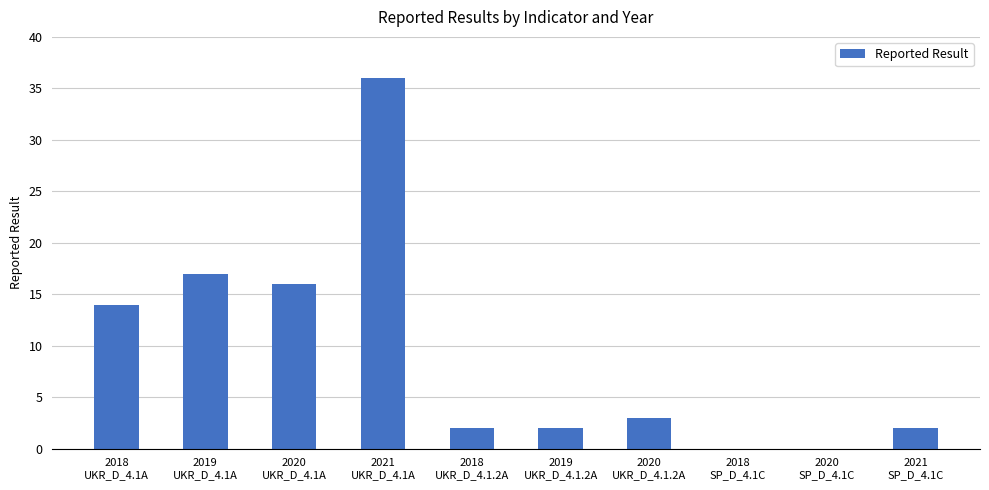

How many series are shown in this chart?

1